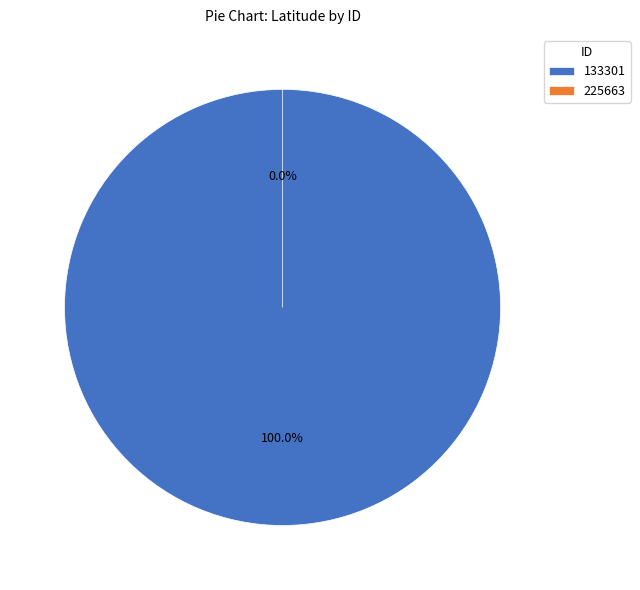

What percentage is the 133301 slice, to the nearest percent?

100%